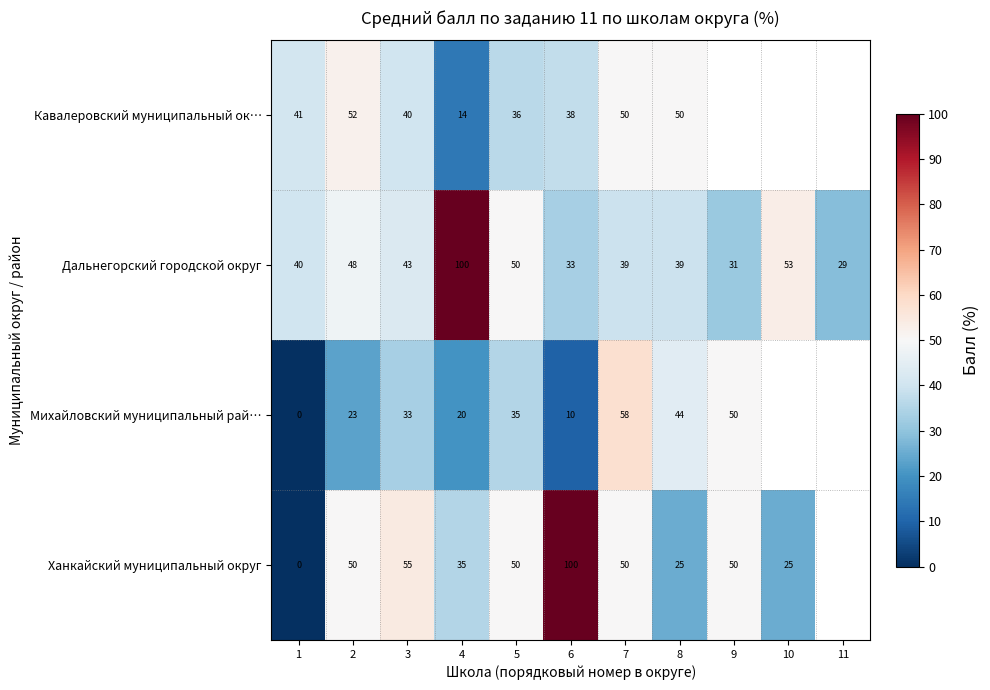

Read the Дальнегорский городской округ value at 4.

100.0